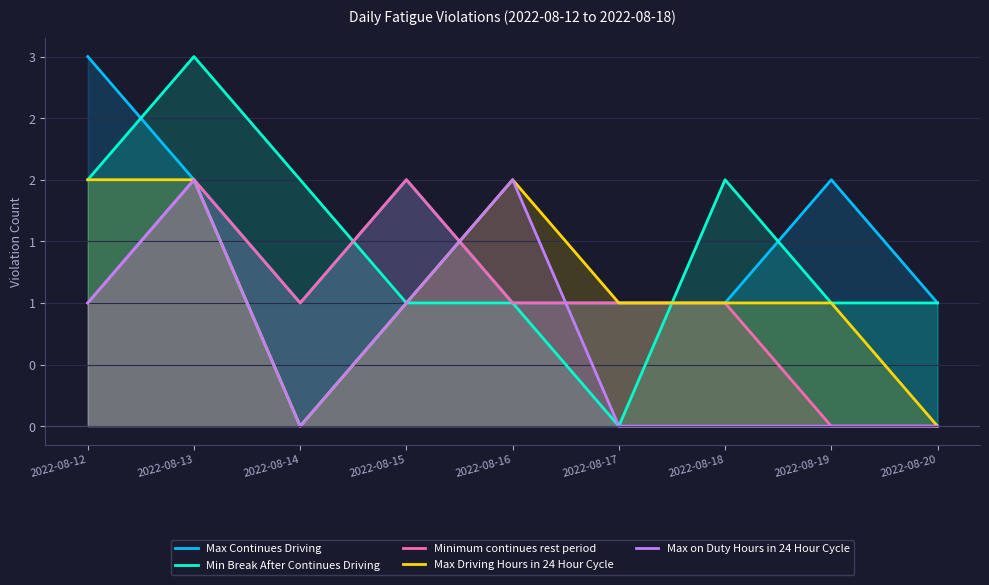

Where is Minimum continues rest period nearest to the value 1?

2022-08-12